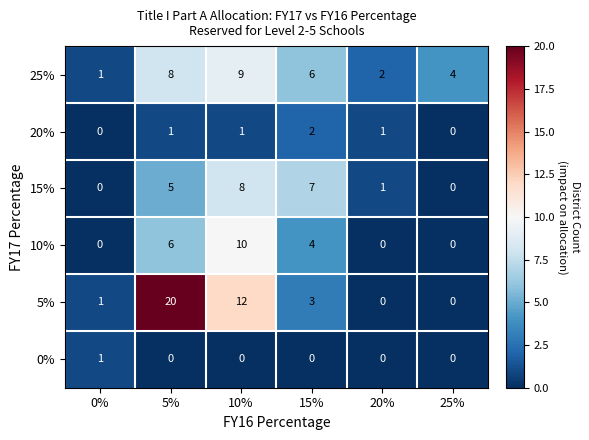

Which series has the widest spread of values?

5%